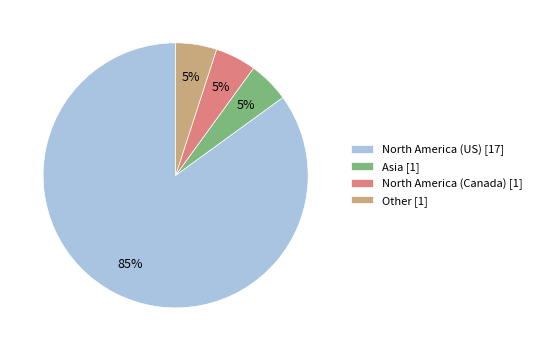

True or false: North America (Canada) [1] accounts for 1% of the total.

False